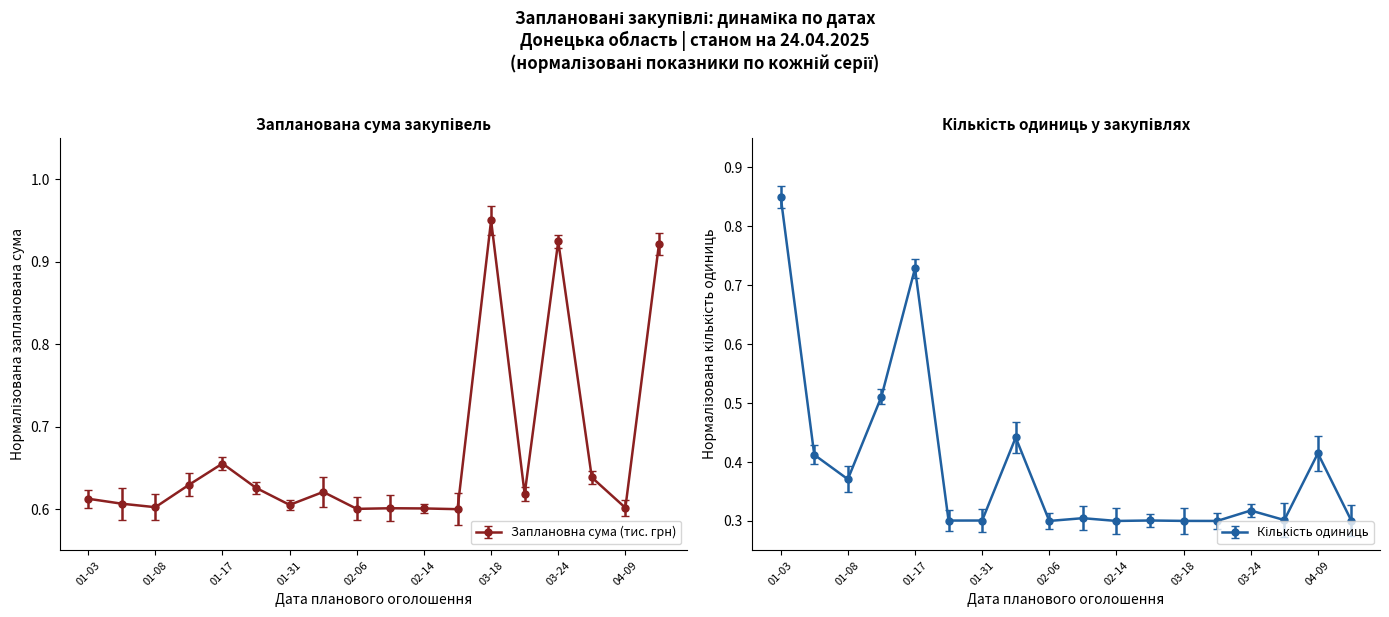

The Заплановна сума (тис. грн) series shows 0.6 at 04-09. True or false?

True